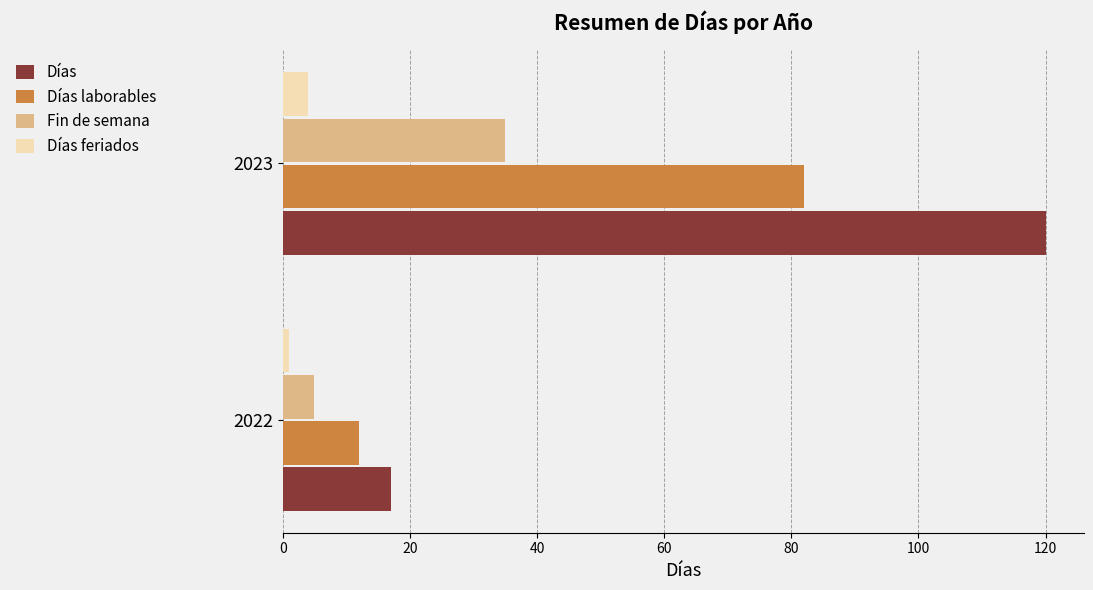

At which category does the chart reach its peak across all series?

2023